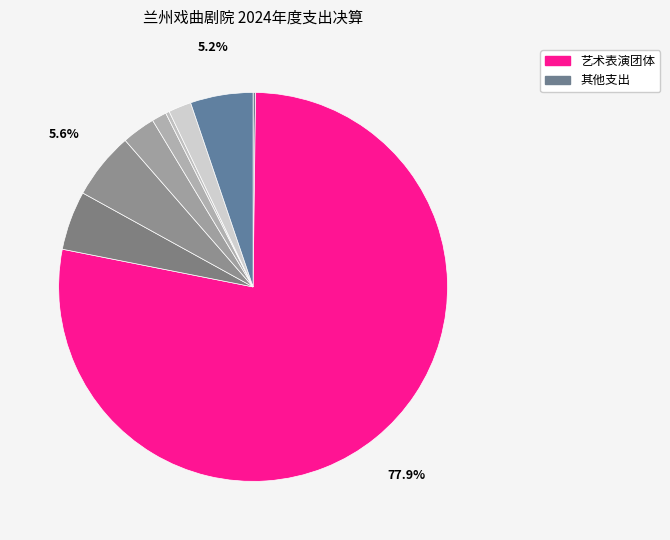

To the nearest percent, what is the average slice percentage?

11%